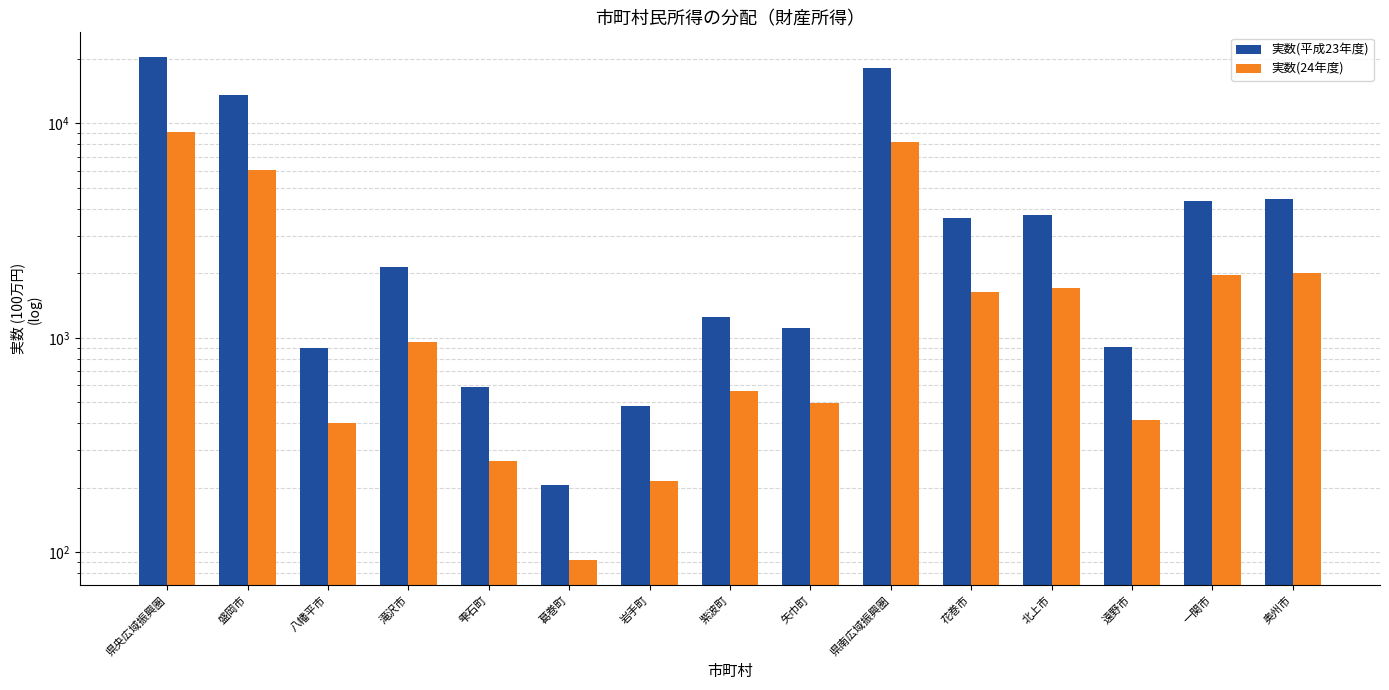

What is the value of the 実数(平成23年度) bar at the 5th from the left?

593